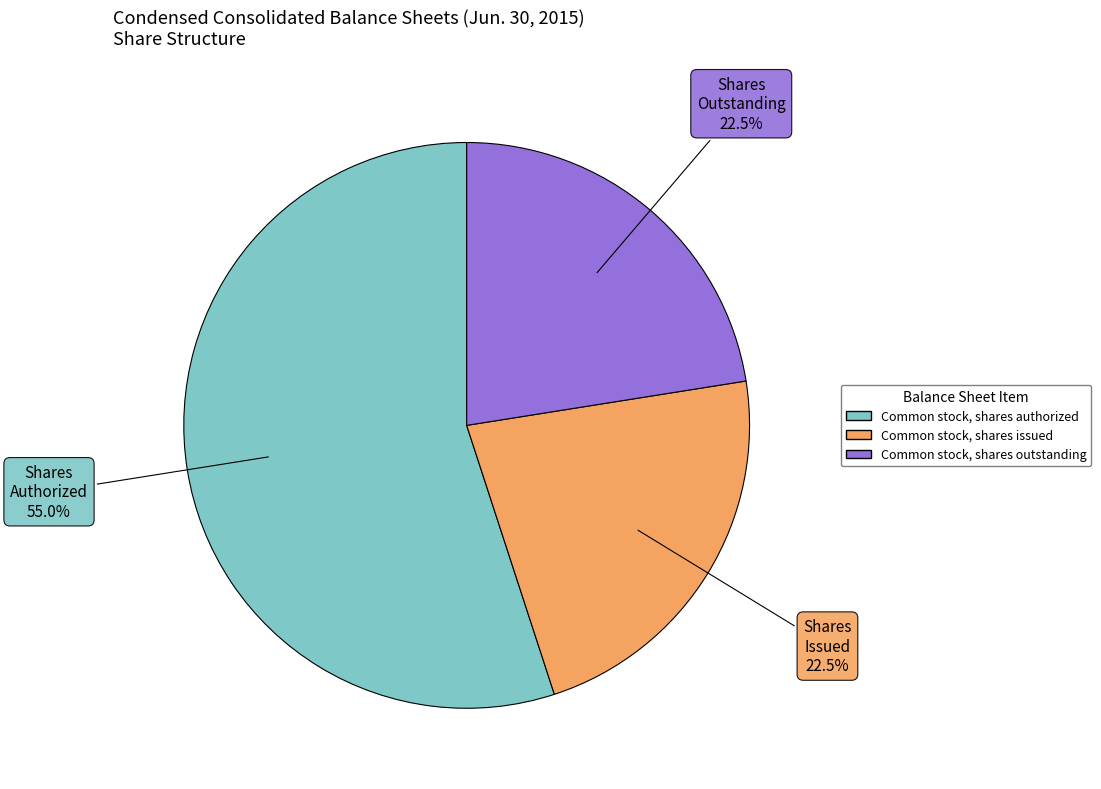

Does Common stock, shares authorized account for over 50% of the chart?

Yes